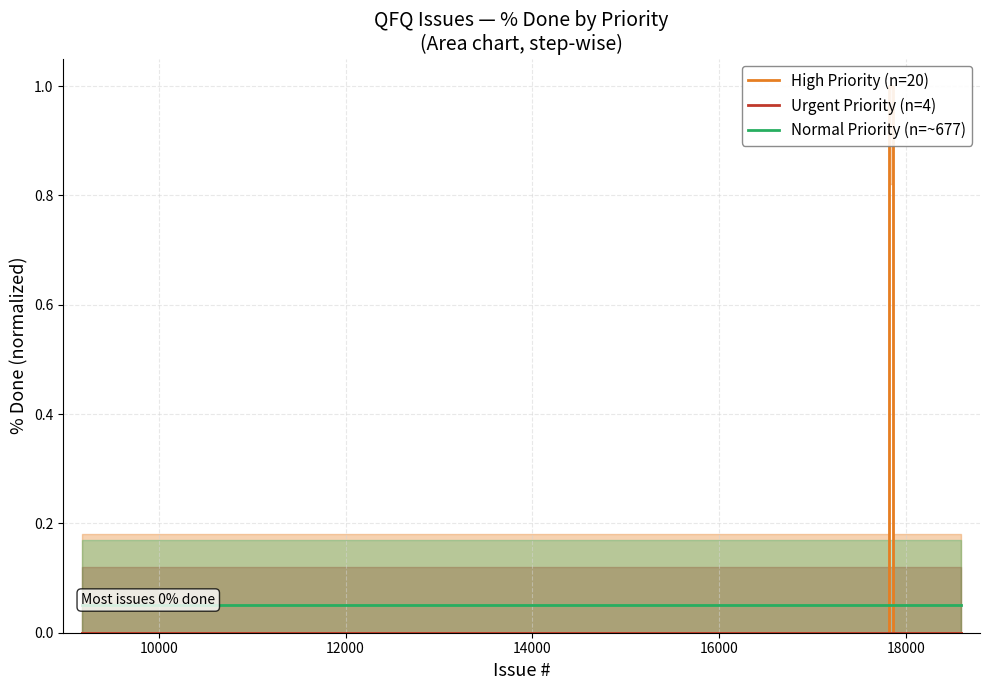

Is it true that Normal Priority (n=~677) equals 0.1 at 21?

False